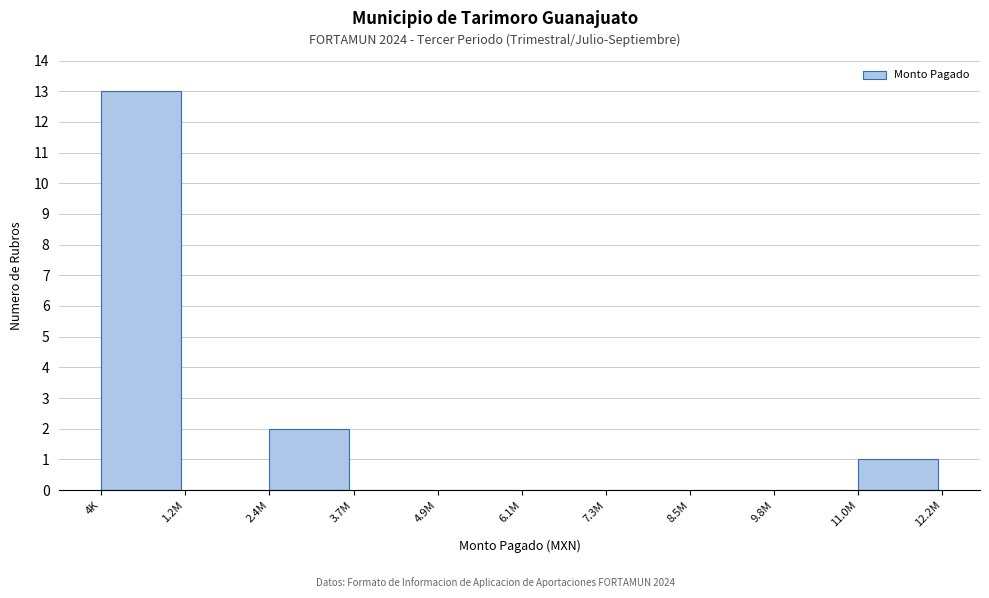

Reading right to left, what are all the values shown in this chart?

11.0M=1	9.8M=0	8.5M=0	7.3M=0	6.1M=0	4.9M=0	3.7M=0	2.4M=2	1.2M=0	4K=13